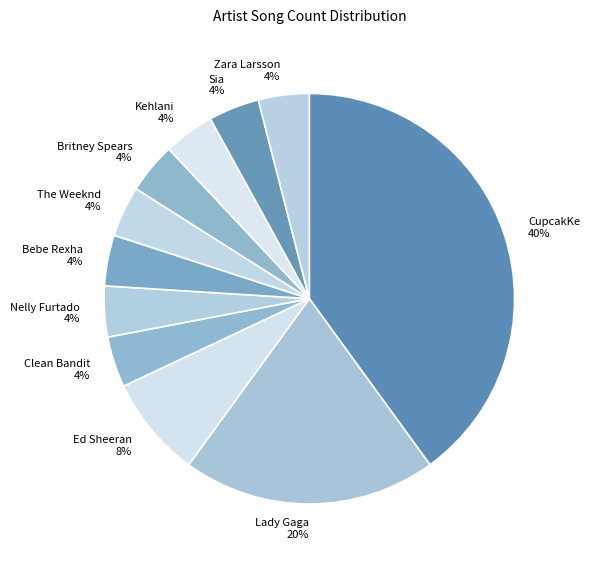

Does Ed Sheeran account for over 50% of the chart?

No